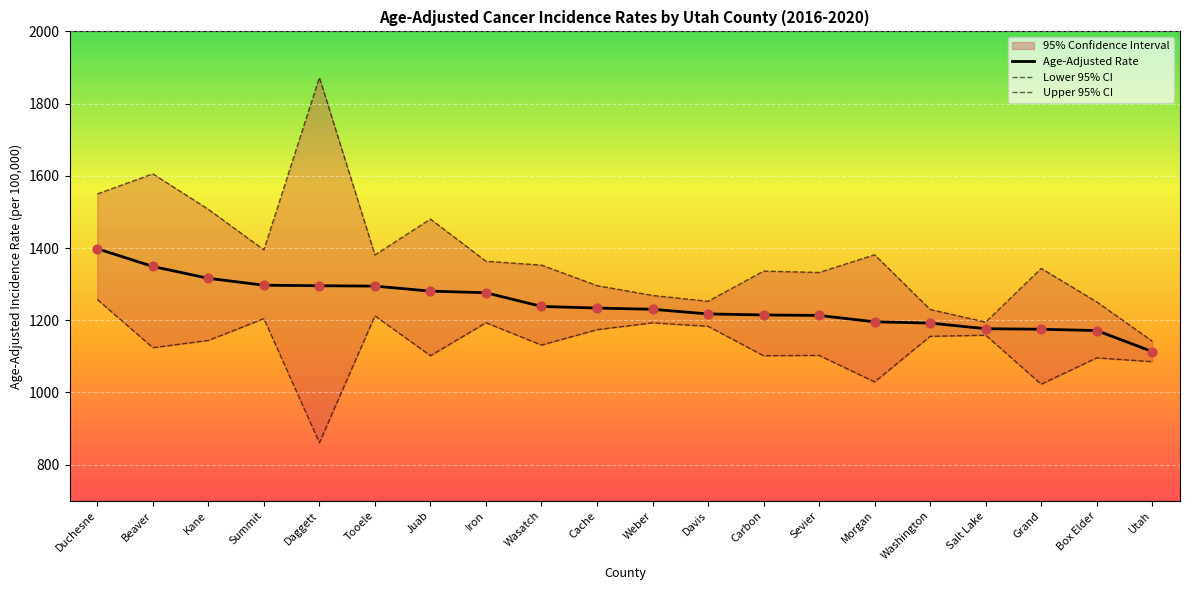

At which category is the sum across all series the highest?

Duchesne